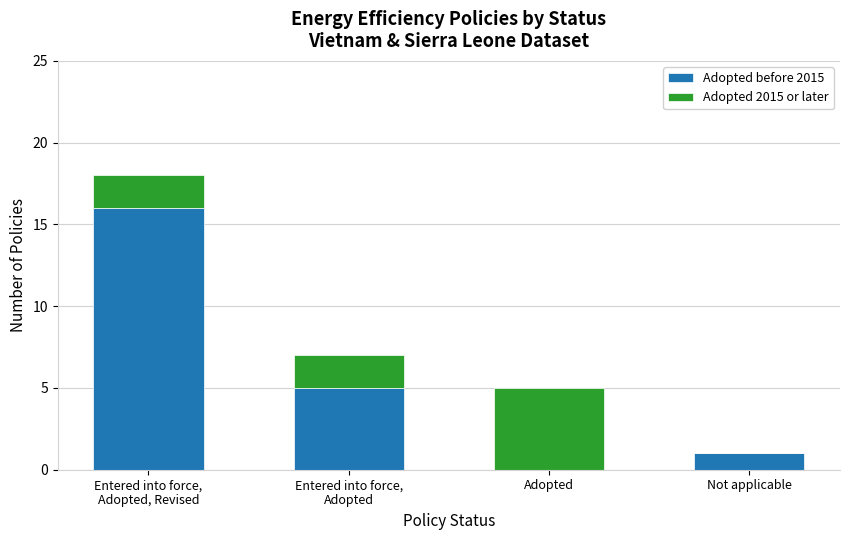

Where is Adopted before 2015 nearest to the value 8?

Entered into force,
Adopted